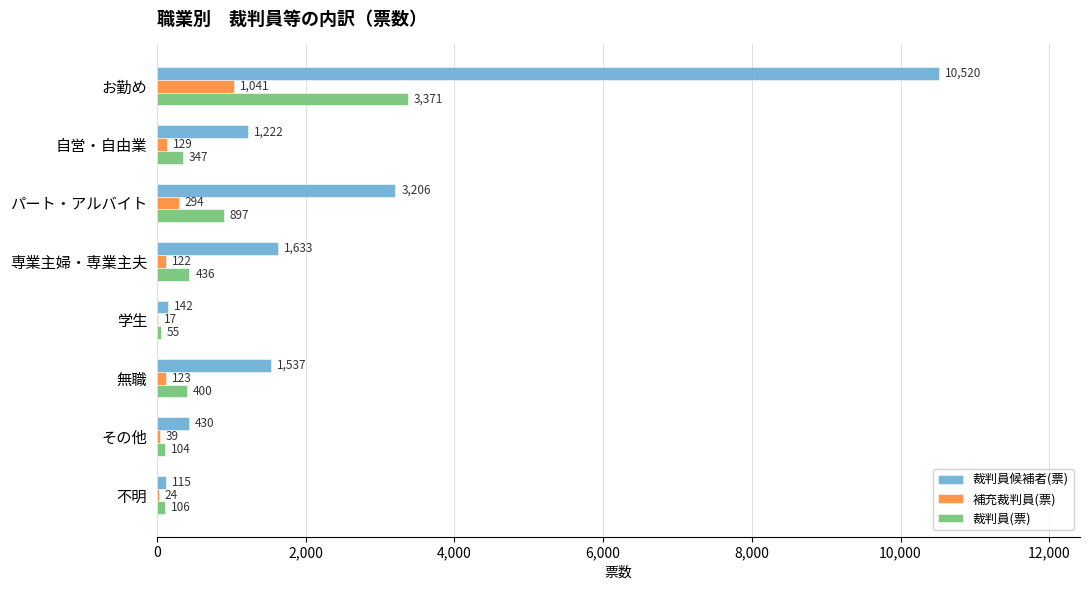

Between 自営・自由業 and その他, which series saw the biggest shift?

裁判員候補者(票)